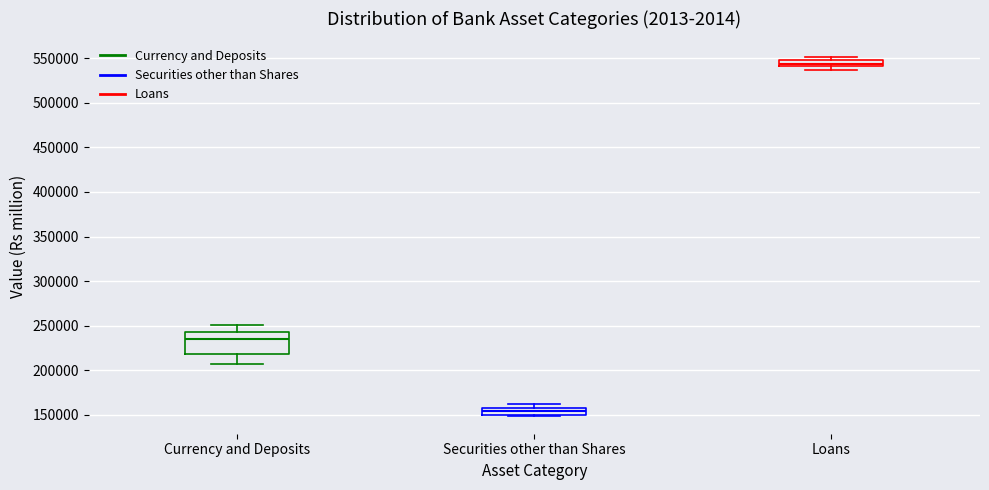

Which box has the lowest median line?

Securities other than Shares